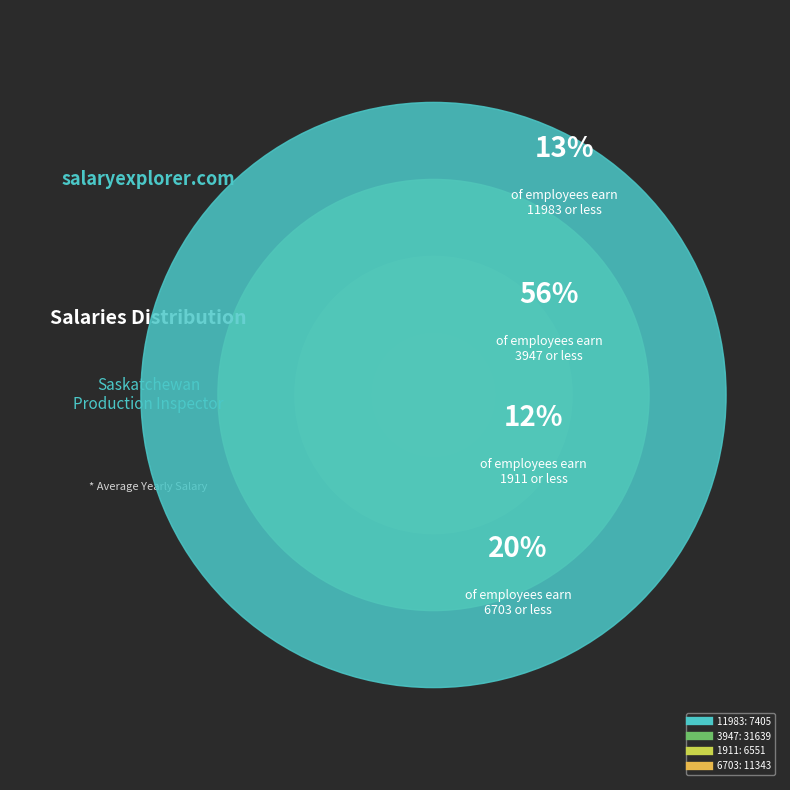

What is the largest slice in the pie chart?

3947